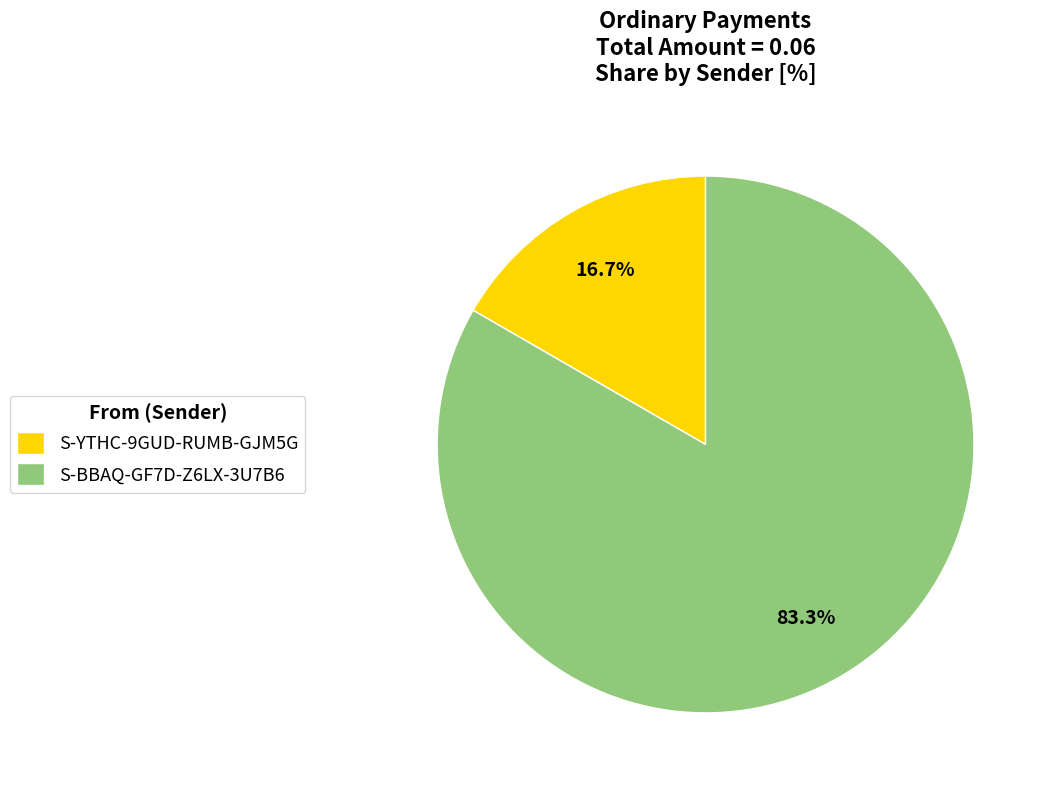

Count the number of slices in the pie.

2